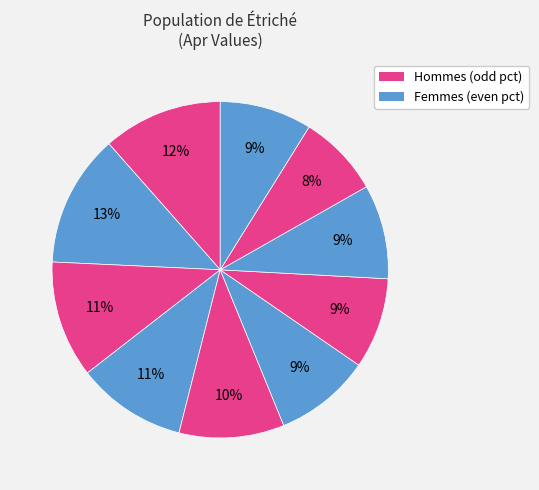

Is there a majority slice in this chart?

No